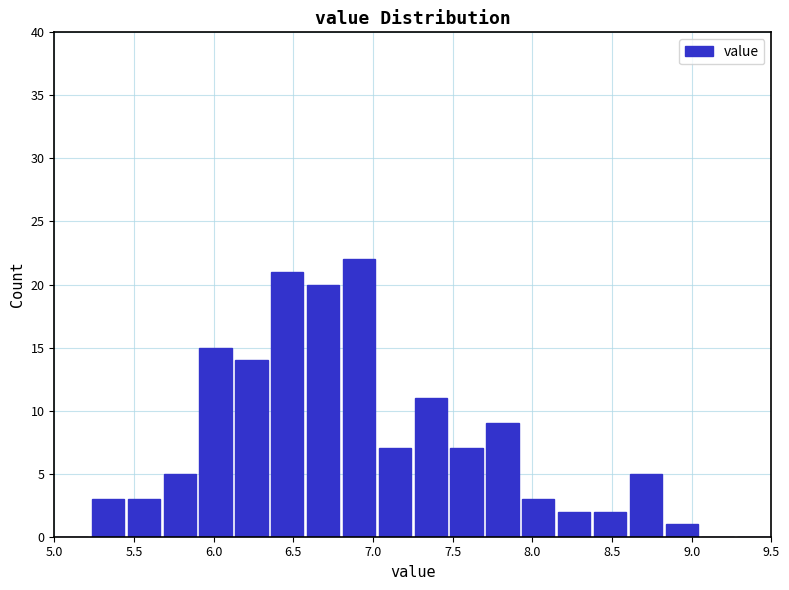

Reading left to right, list every bar in this chart as the range it spans on the x-axis followed by its height. Neither the bar edges nor the heights are printed on the chart, so give them approximately, as read against the axes.

5.000 to 5.225: 0
5.225 to 5.450: 3
5.450 to 5.675: 3
5.675 to 5.900: 5
5.900 to 6.125: 15
6.125 to 6.350: 14
6.350 to 6.575: 21
6.575 to 6.800: 20
6.800 to 7.025: 22
7.025 to 7.250: 7
7.250 to 7.475: 11
7.475 to 7.700: 7
7.700 to 7.925: 9
7.925 to 8.150: 3
8.150 to 8.375: 2
8.375 to 8.600: 2
8.600 to 8.825: 5
8.825 to 9.050: 1
9.050 to 9.275: 0
9.275 to 9.500: 0